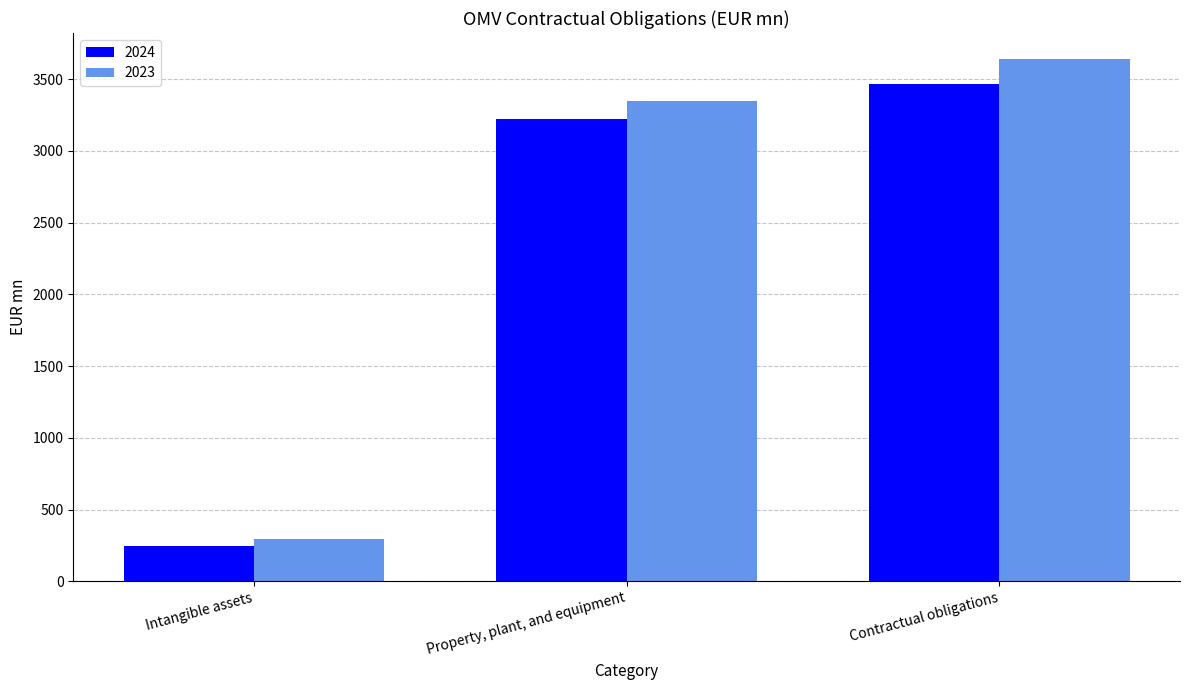

Reading left to right, list all the values displayed in this chart.

2024: Intangible assets=248	Property, plant, and equipment=3221	Contractual obligations=3470
2023: Intangible assets=296	Property, plant, and equipment=3345	Contractual obligations=3640